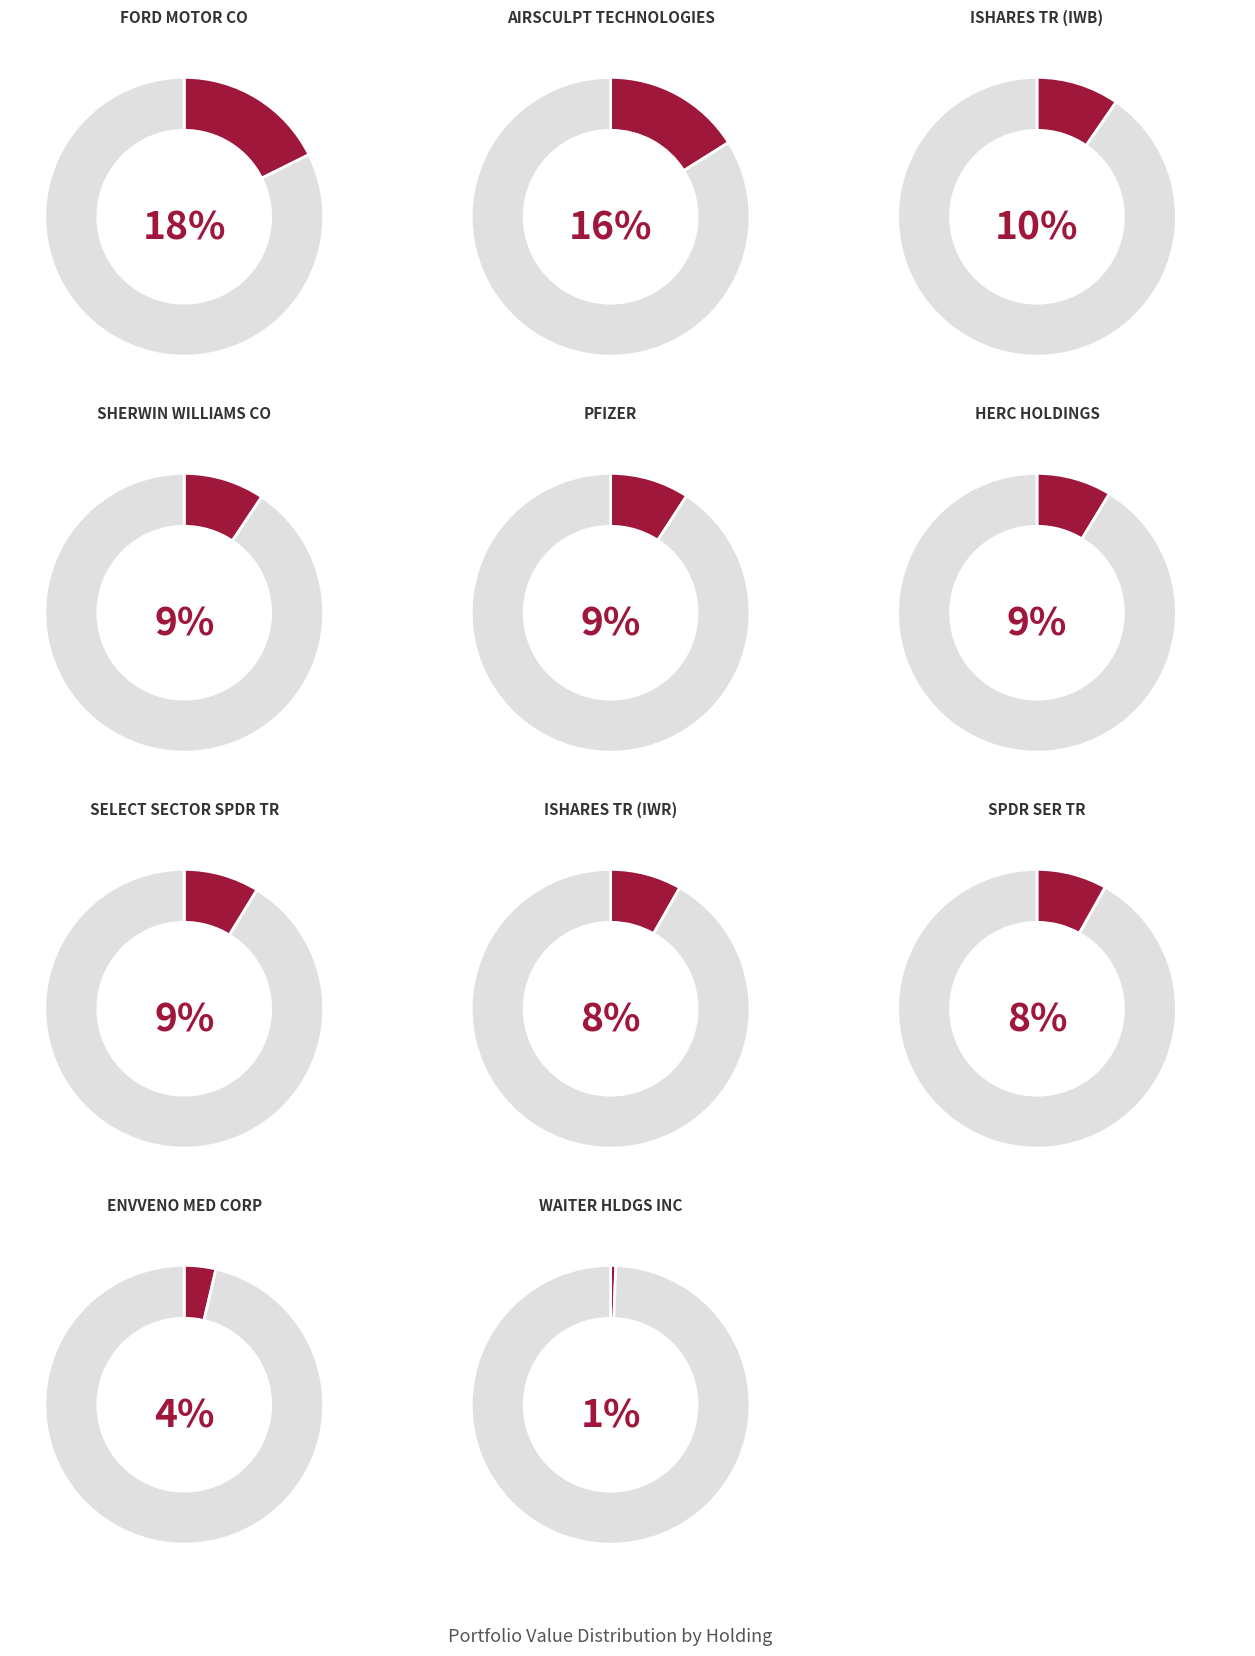

Which has a higher value, HERC HOLDINGS or ENVVENO MED CORP?

HERC HOLDINGS